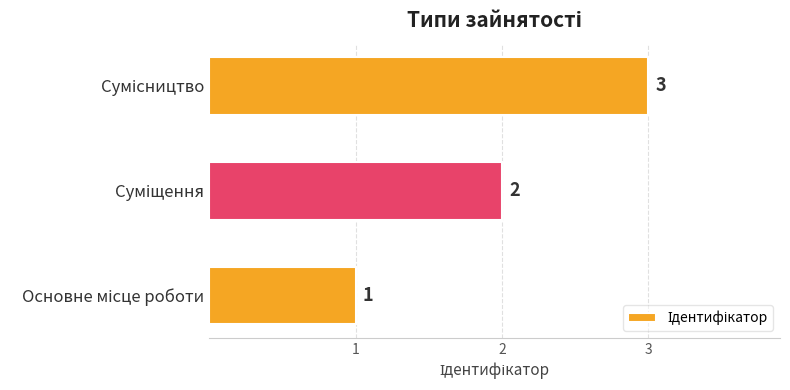

Are the bars horizontal?

Yes